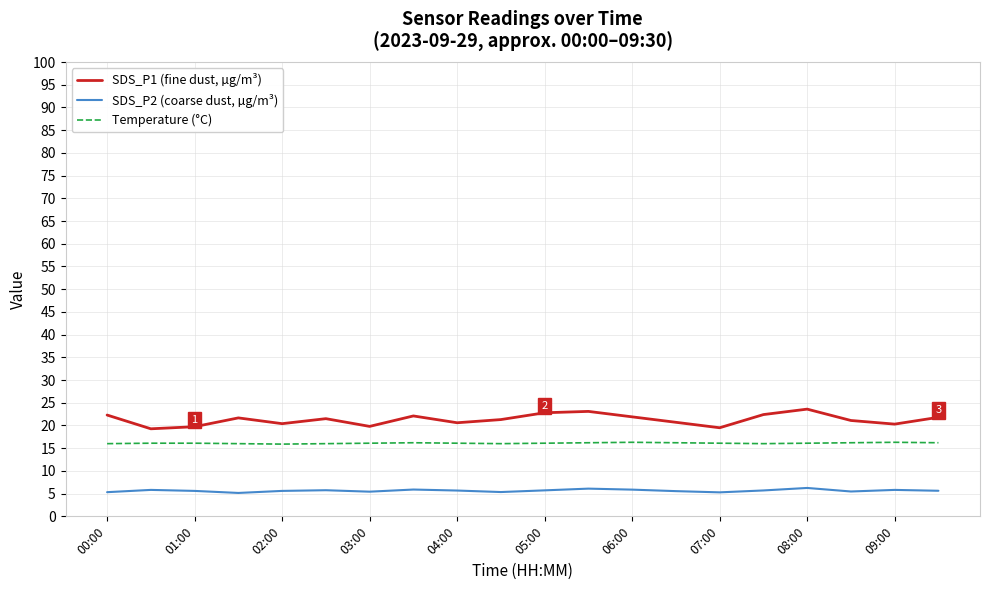

Does the chart have visible grid lines?

Yes